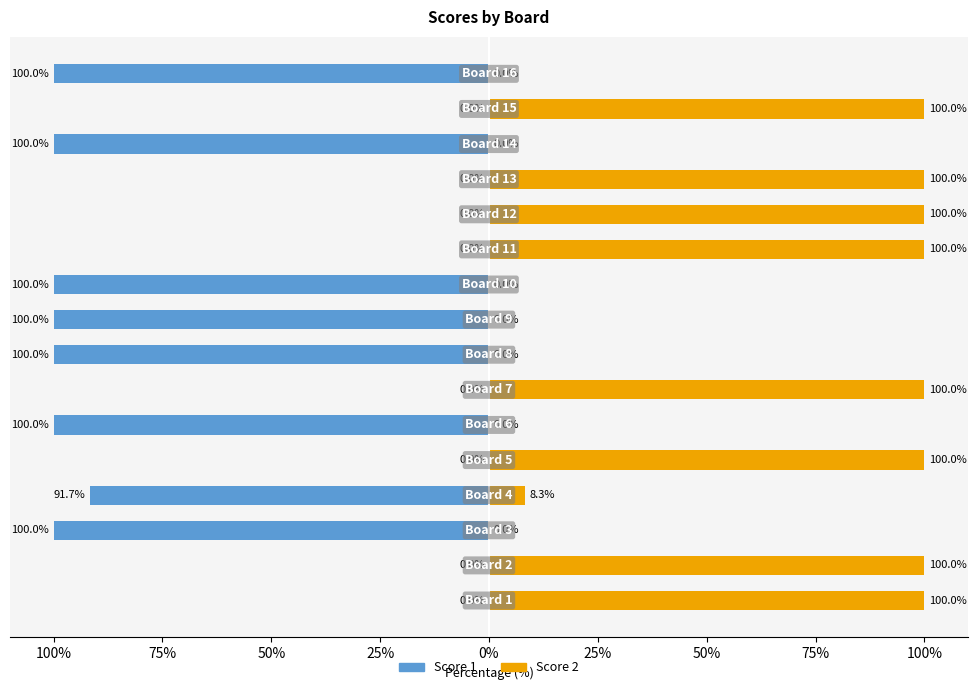

Between 75% and 12, which series saw the biggest shift?

Score 1